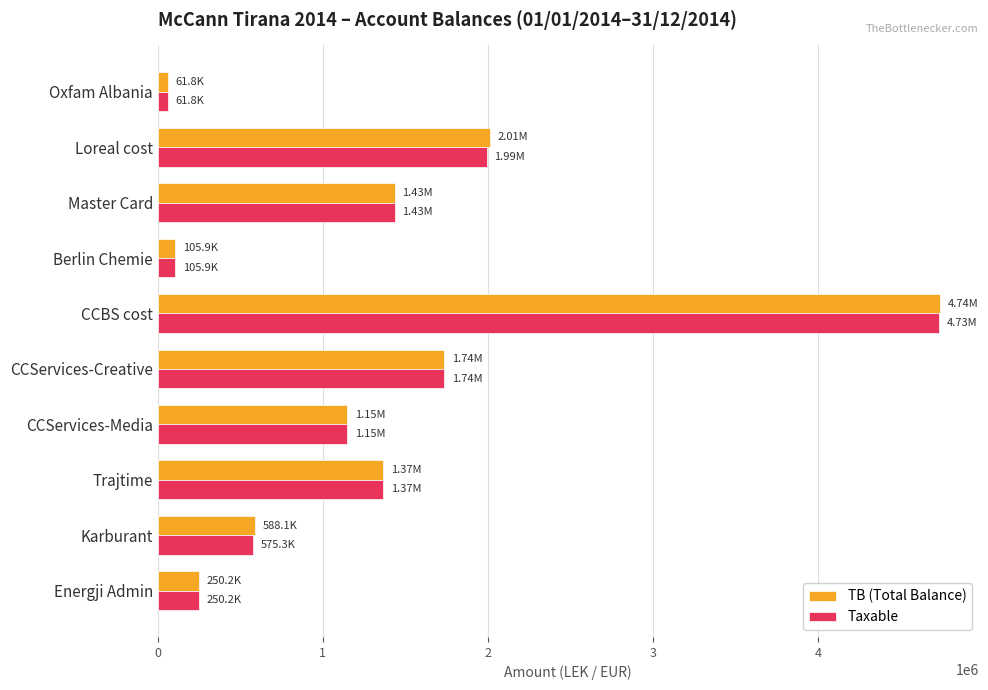

What are all the series names shown in the legend?

TB (Total Balance), Taxable